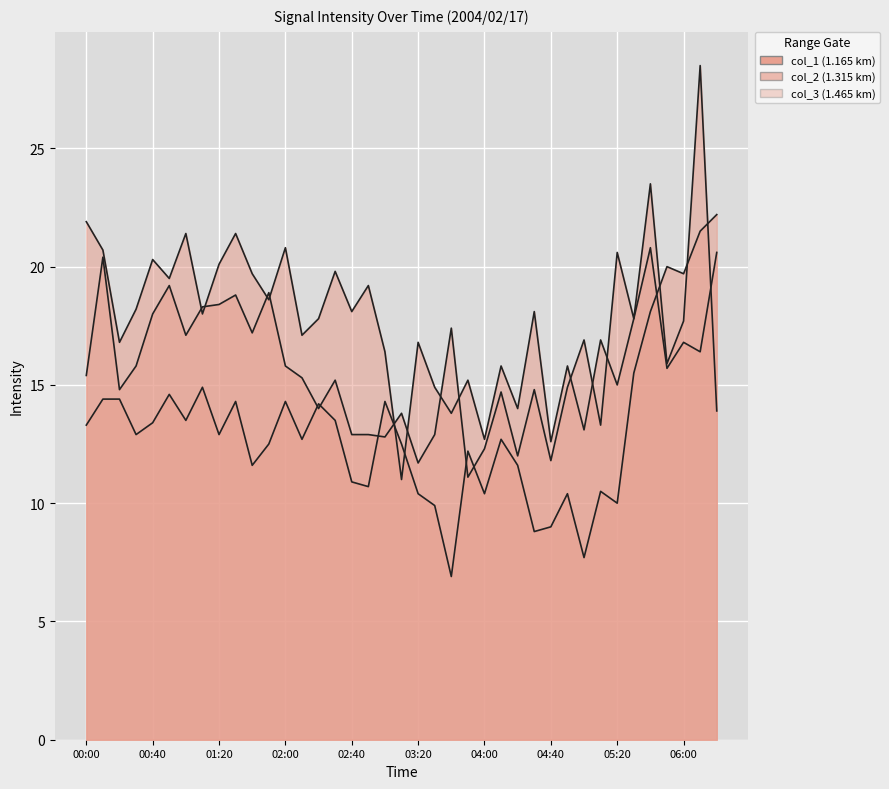

Where does the col_2 series first go above 15?

00:00